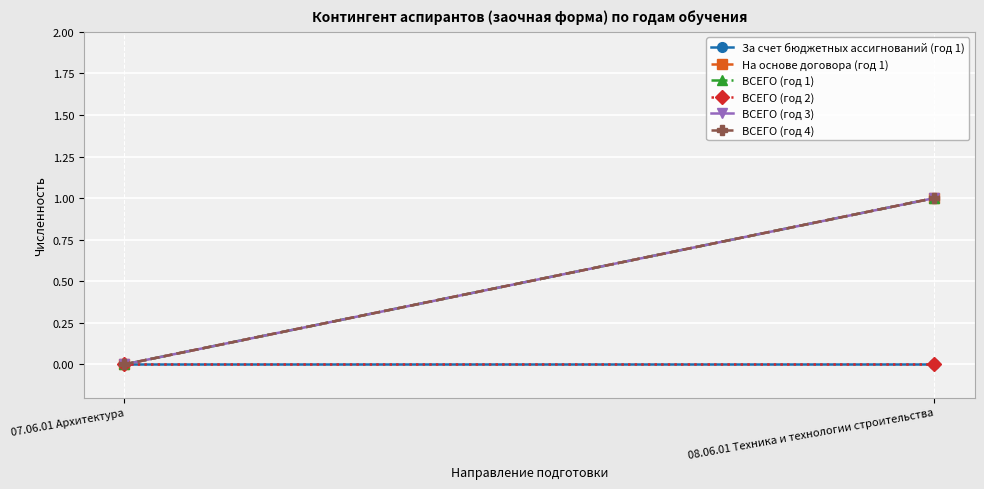

At which category is the sum across all series the highest?

08.06.01 Техника и технологии строительства